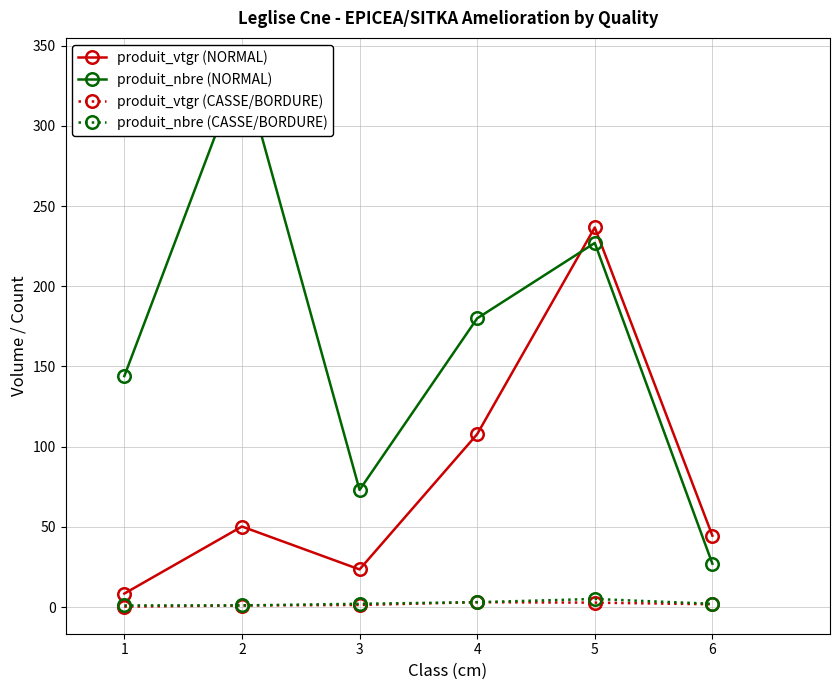

What is the total value across all series at 4?

293.8